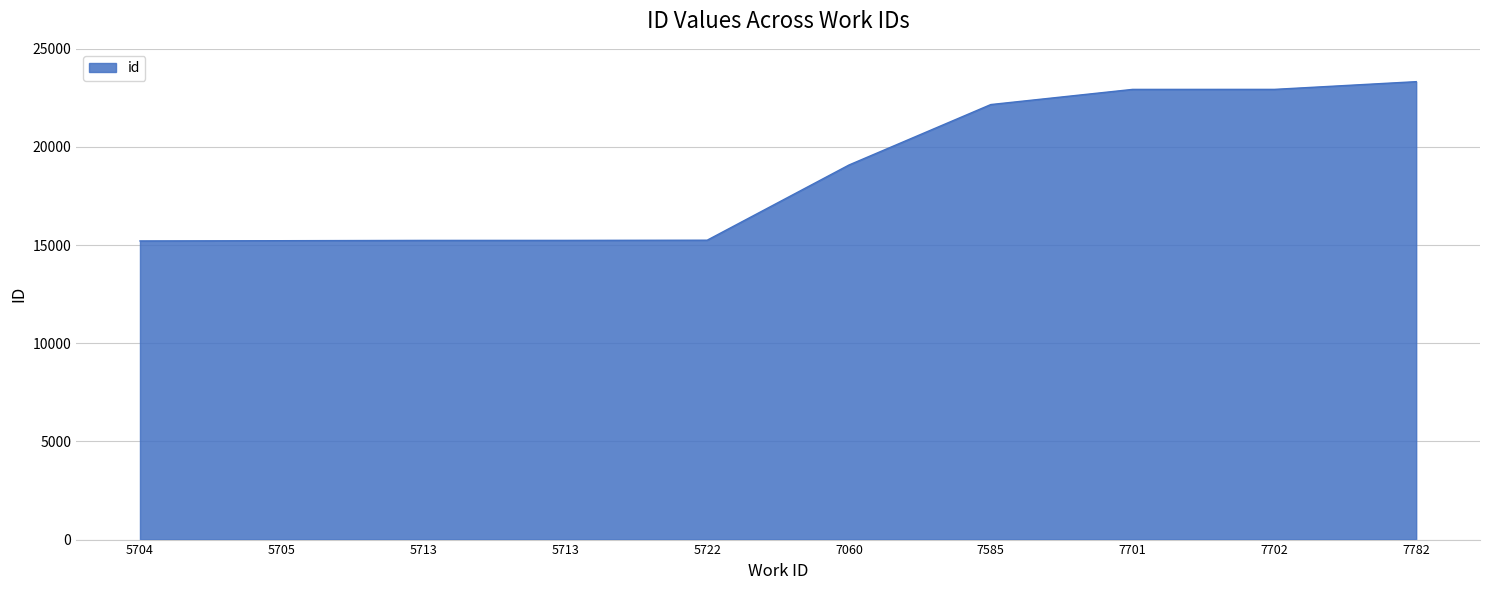

Does the chart have visible grid lines?

Yes